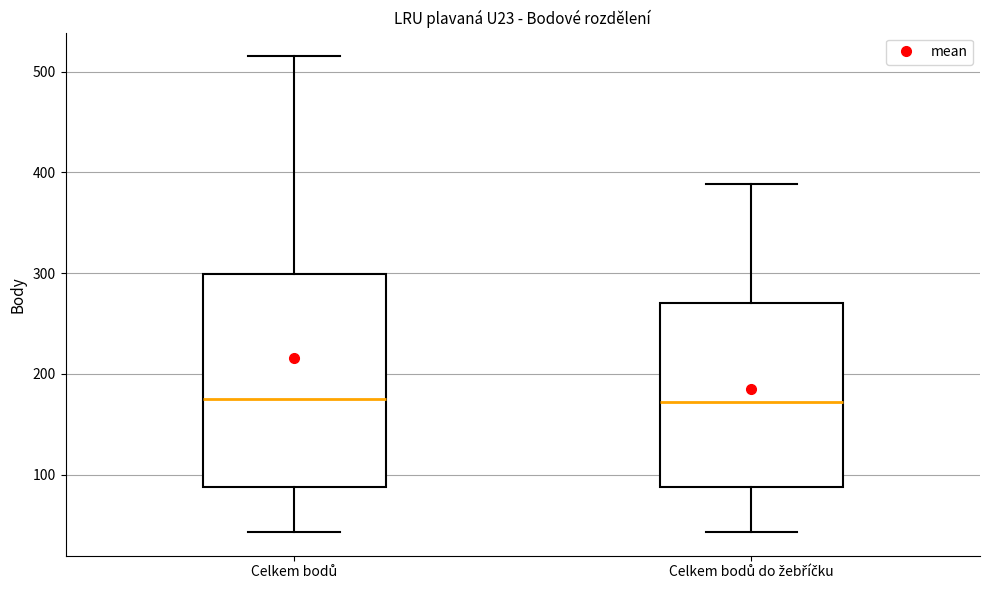

Where is the upper edge of the box for Celkem bodů on the y-axis? The values are not printed on the chart, so give them approximately, as read against the axis.

300